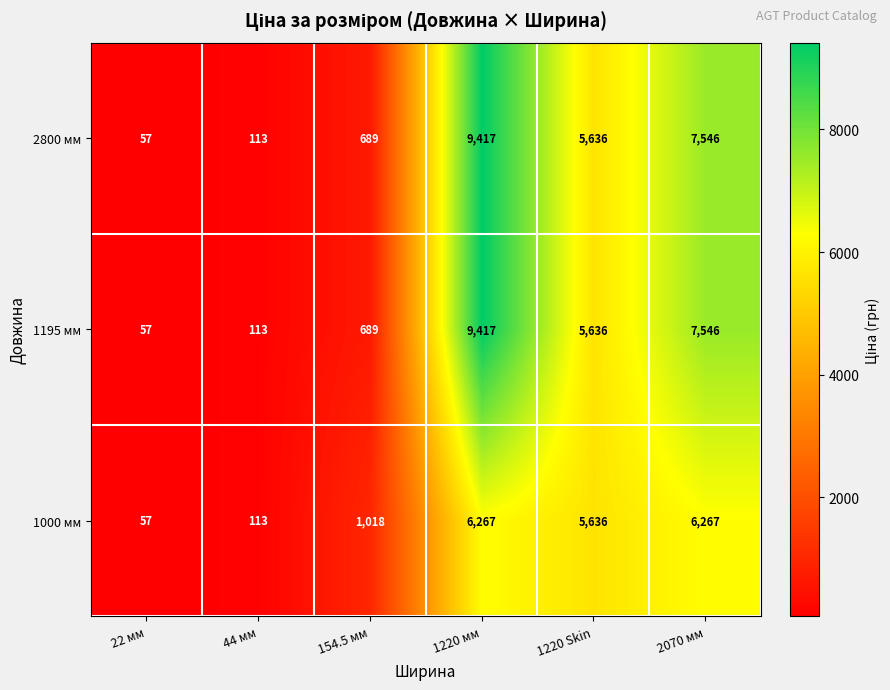

What is the difference between the second highest and minimum values in the 2800 мм series?

7489